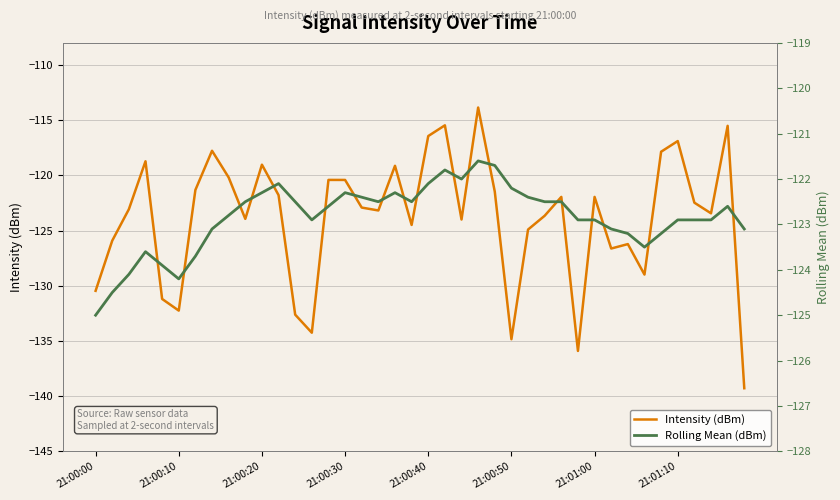

Rank the series by their average value, from lowest to highest.

Intensity (dBm), Rolling Mean (dBm)